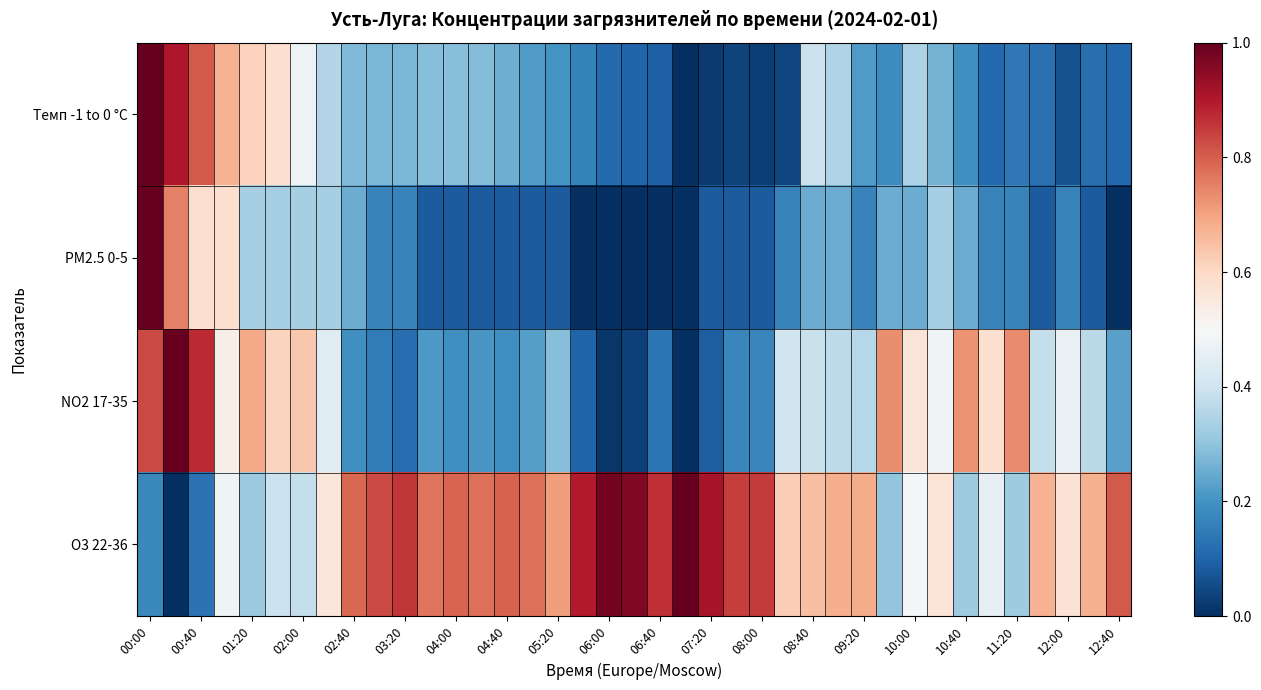

List the series in order of their overall mean, highest first.

O3 22-36, NO2 17-35, Темп -1 to 0 °C, PM2.5 0-5